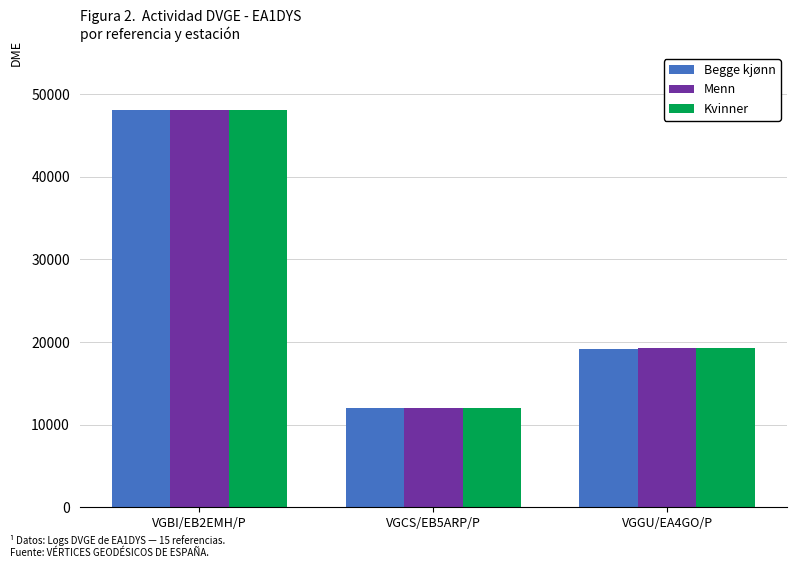

What position from the left is VGGU/EA4GO/P?

3